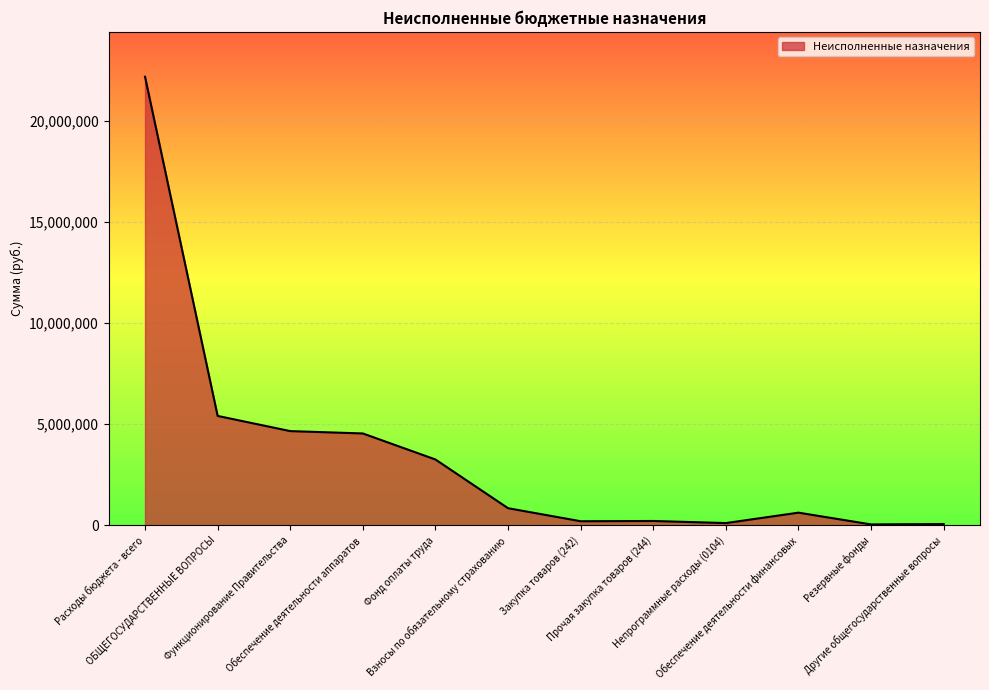

What is the difference between the values at Фонд оплаты труда and Закупка товаров (242)?

3049965.5